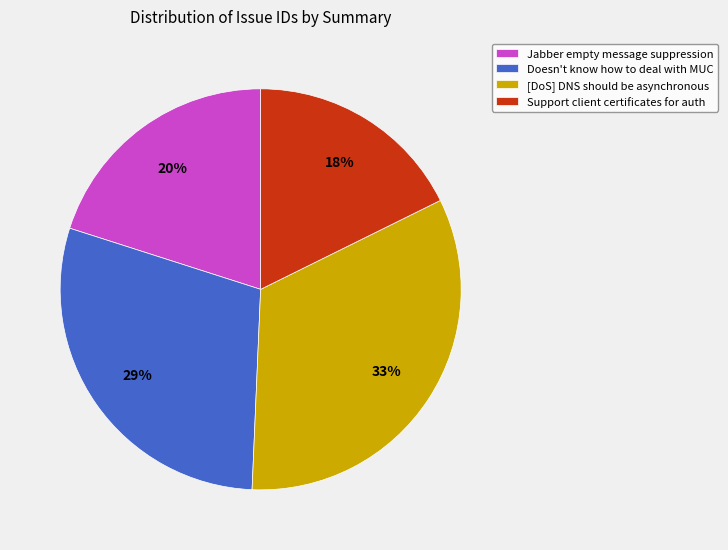

Does [DoS] DNS should be asynchronous represent more than half of the total?

No